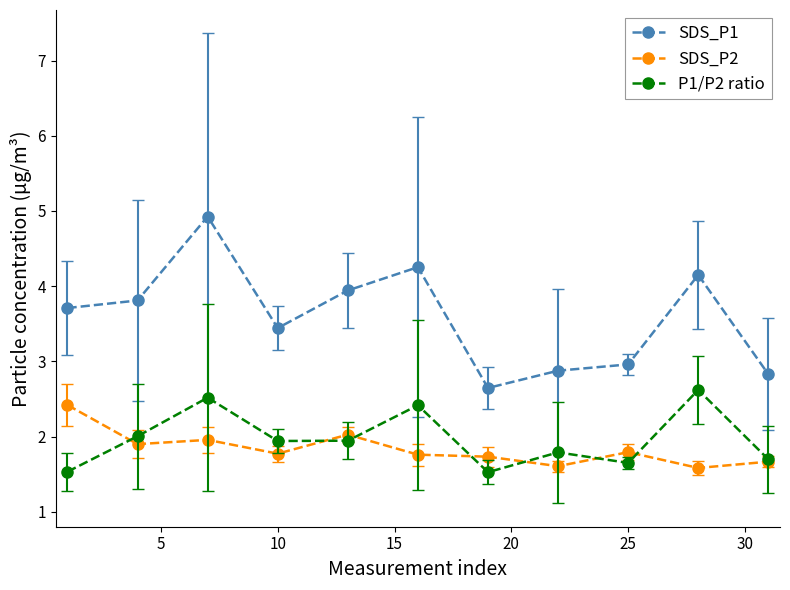

What is the sum of all SDS_P2 values?

20.2